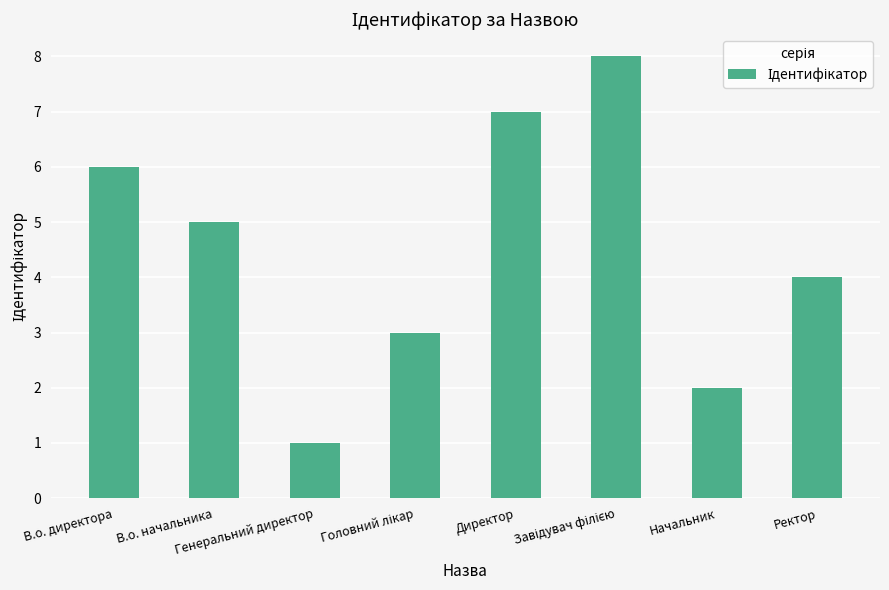

Which has a higher value, Начальник or Директор?

Директор